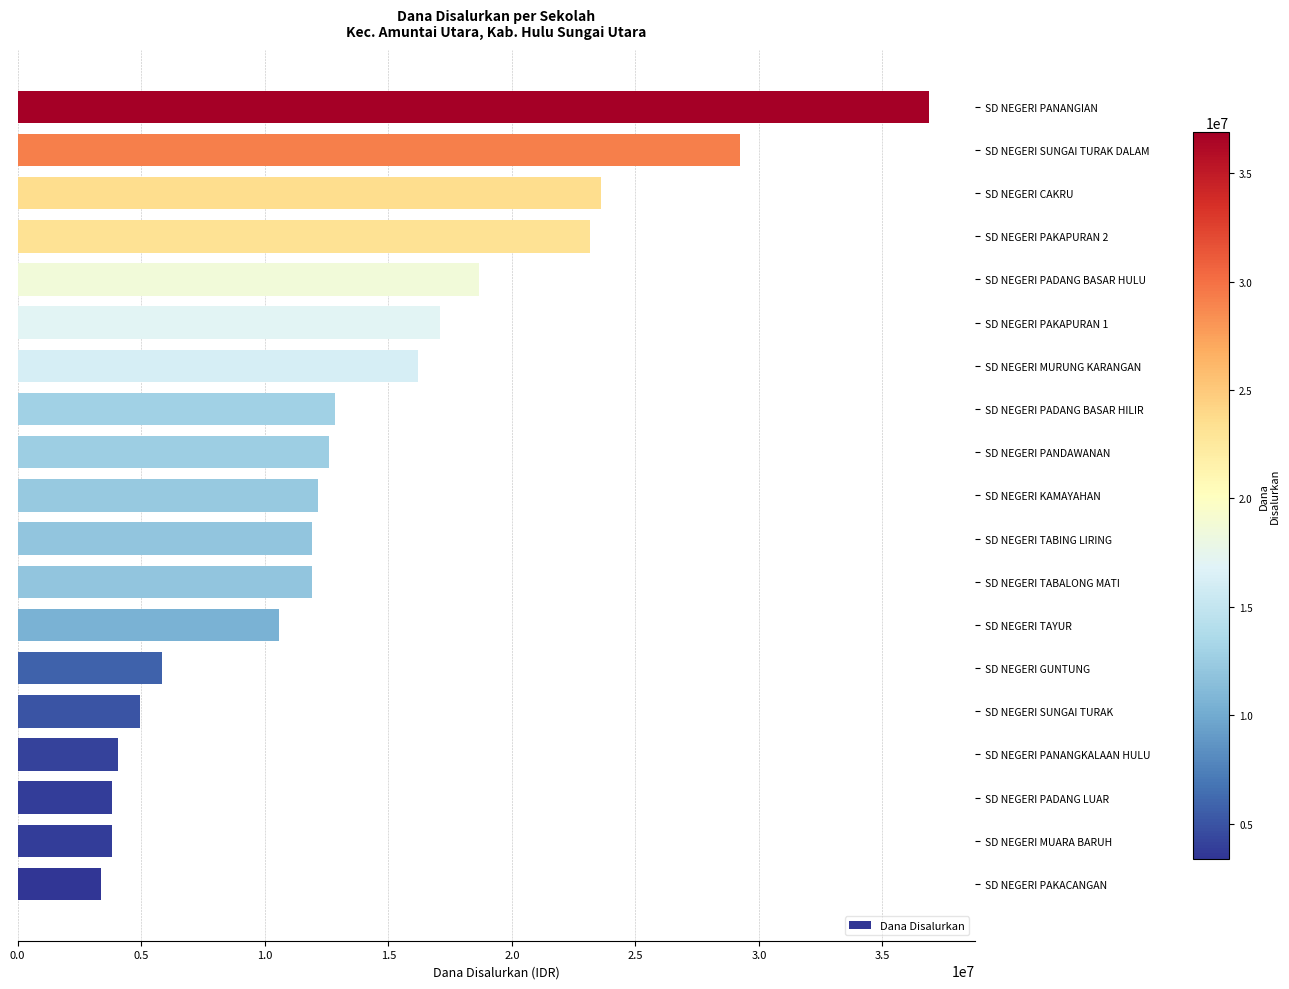

How many series are shown in this chart?

1